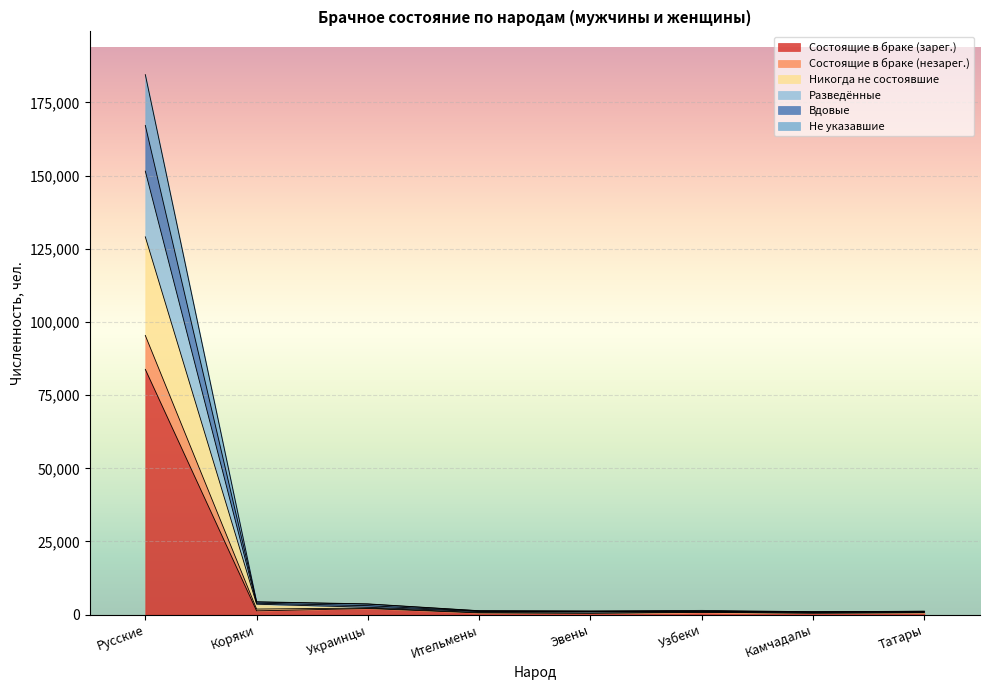

Where is the first local minimum for Состоящие в браке (незарег.)?

Эвены